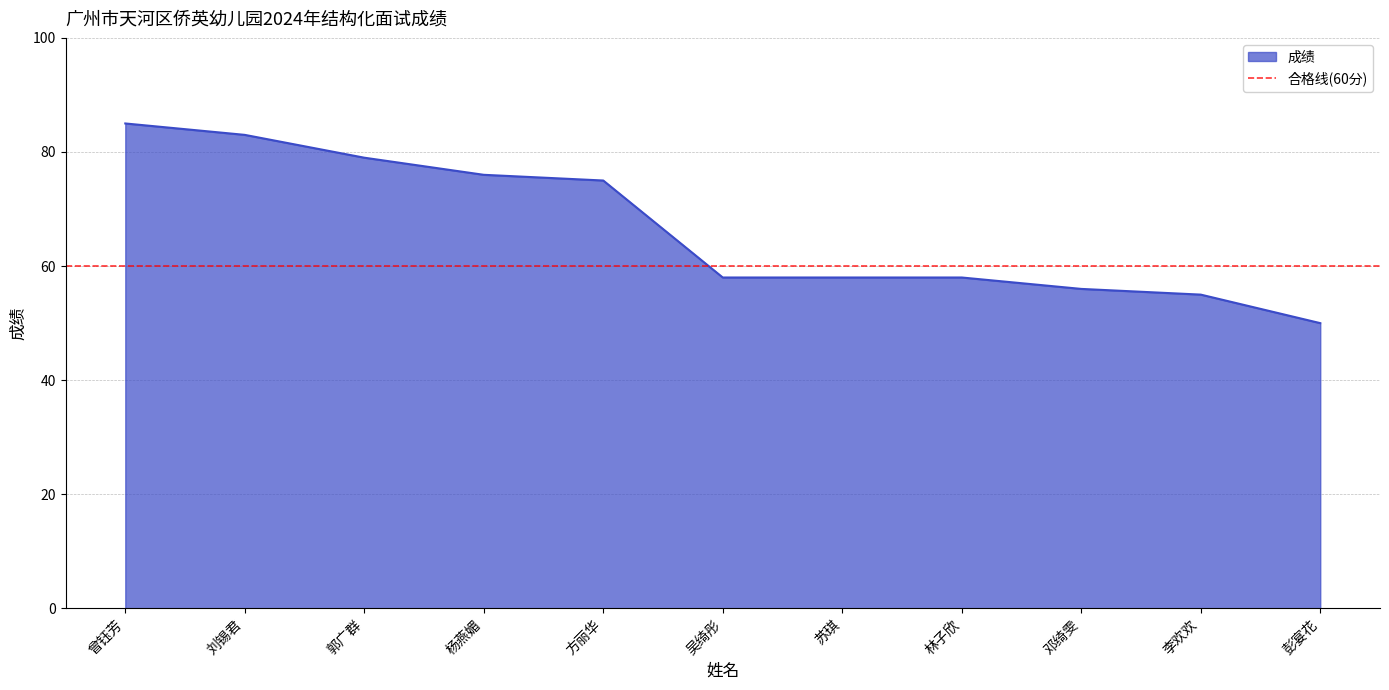

What is the label of the 6th point from the left?

吴绮彤